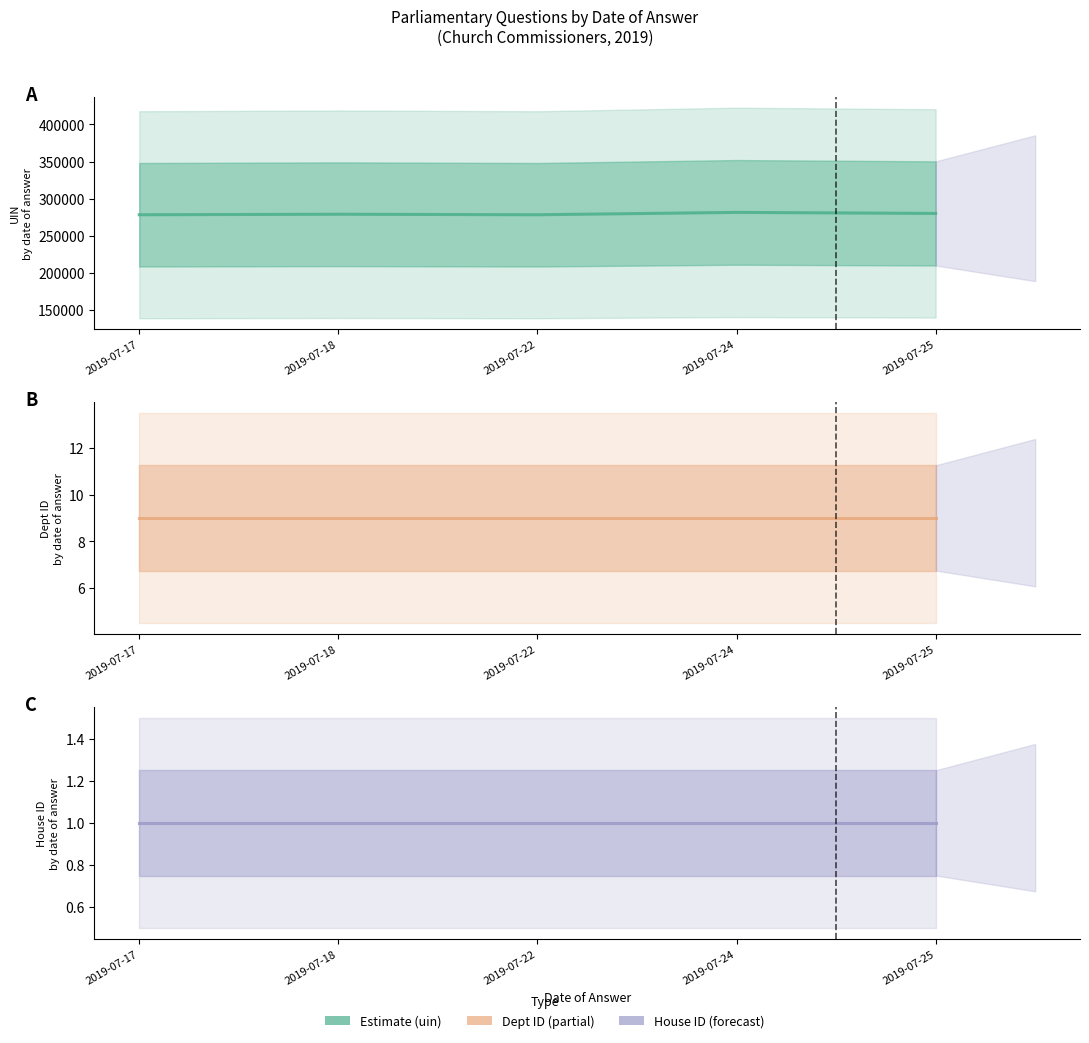

What is the difference between the uin values at 2019-07-25 and 2019-07-22?

1773